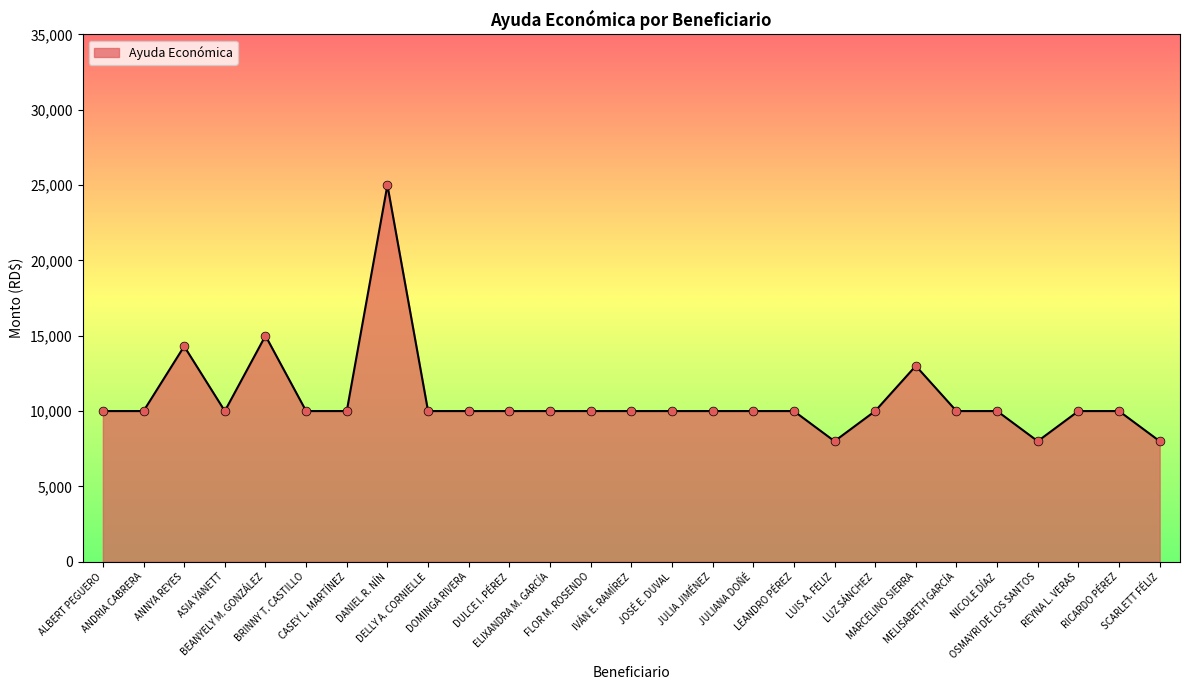

What is the ratio of the value at OSMAYRI DE LOS SANTOS to the value at SCARLETT FÉLIZ?

1.0